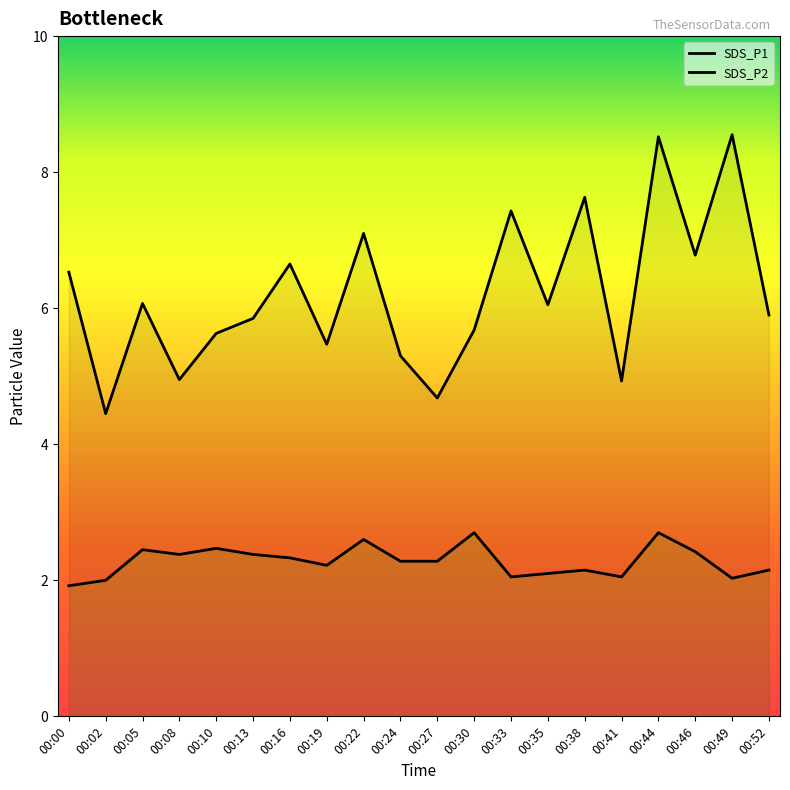

How many values in the SDS_P2 series exceed 2?

18